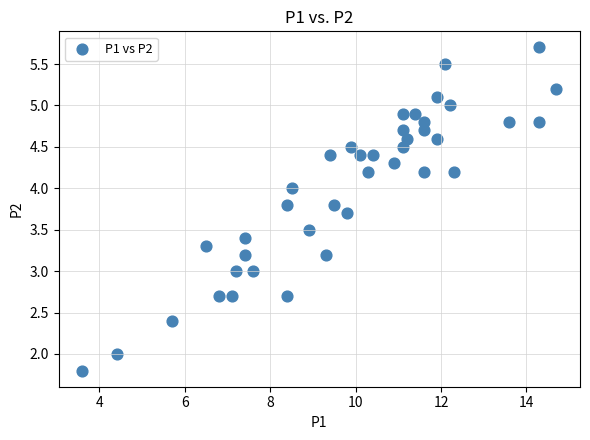

What is the range of Y values (max minus min)?

3.9